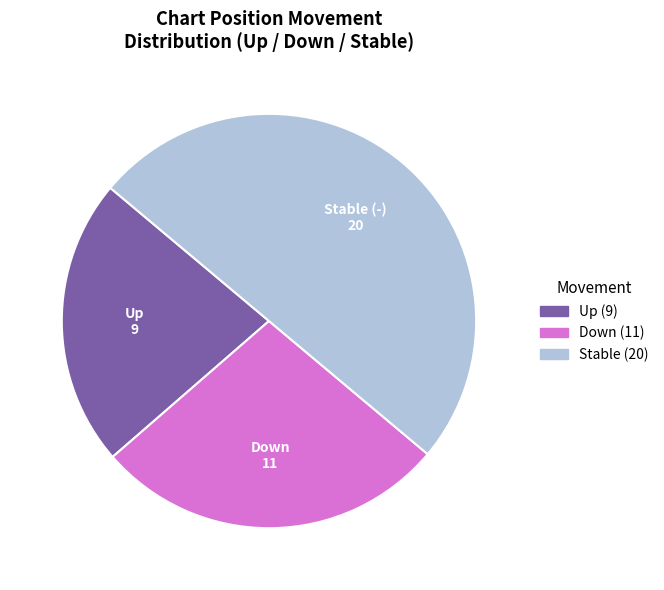

Which has a higher value, Stable (-) or Down?

Stable (-)